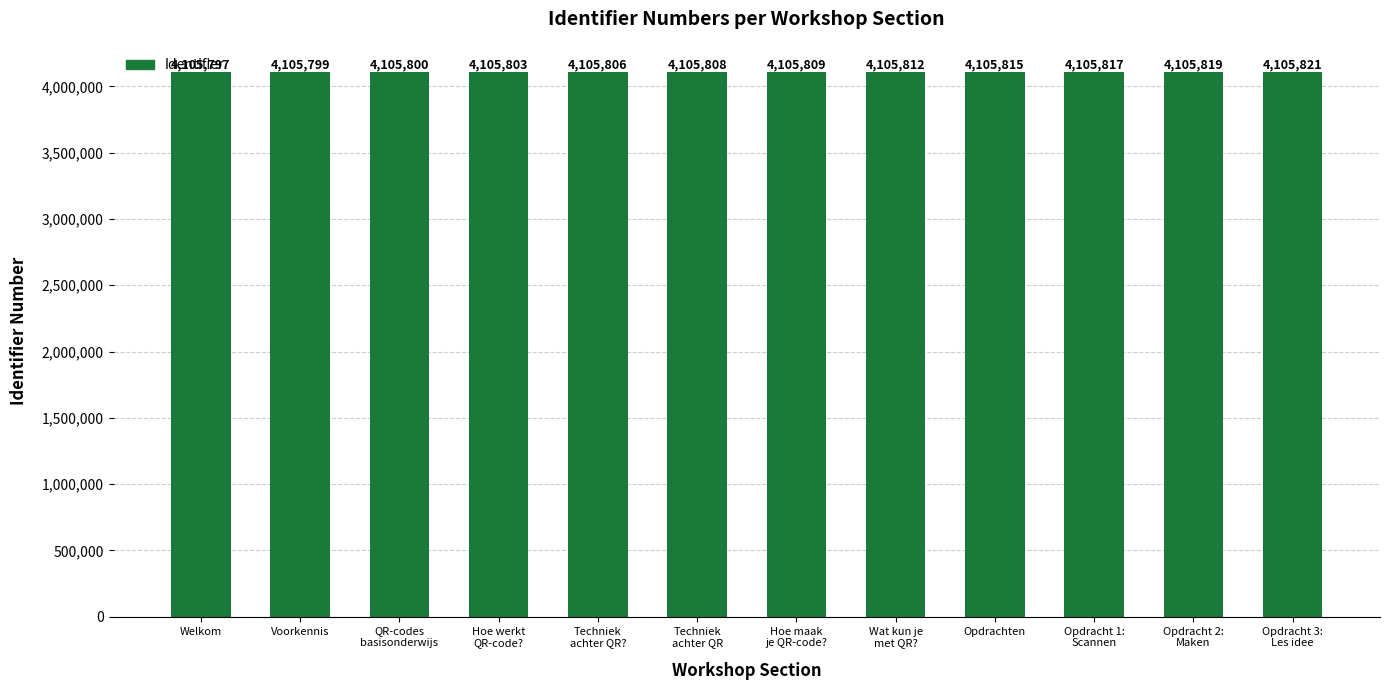

How many data points does each series have?

12